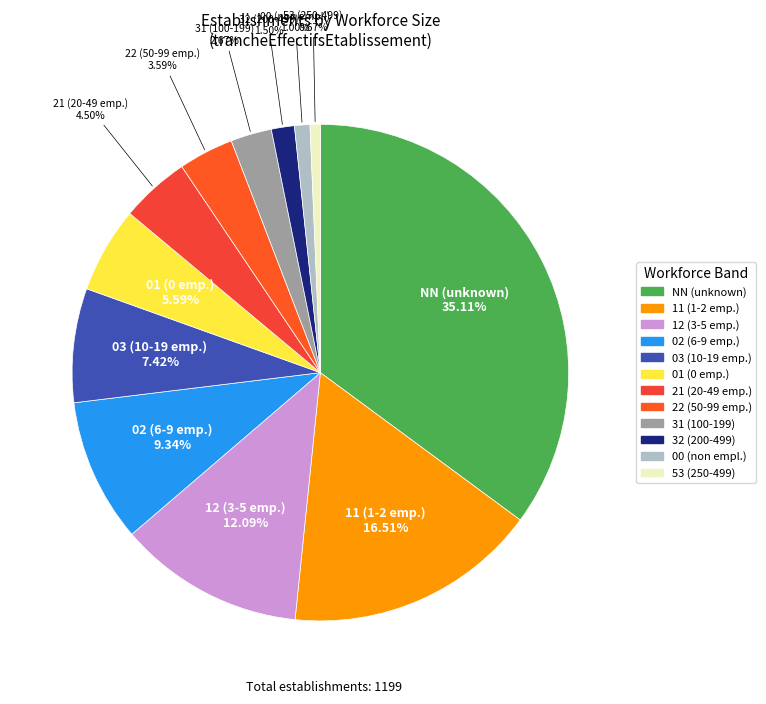

Count the number of slices in the pie.

12